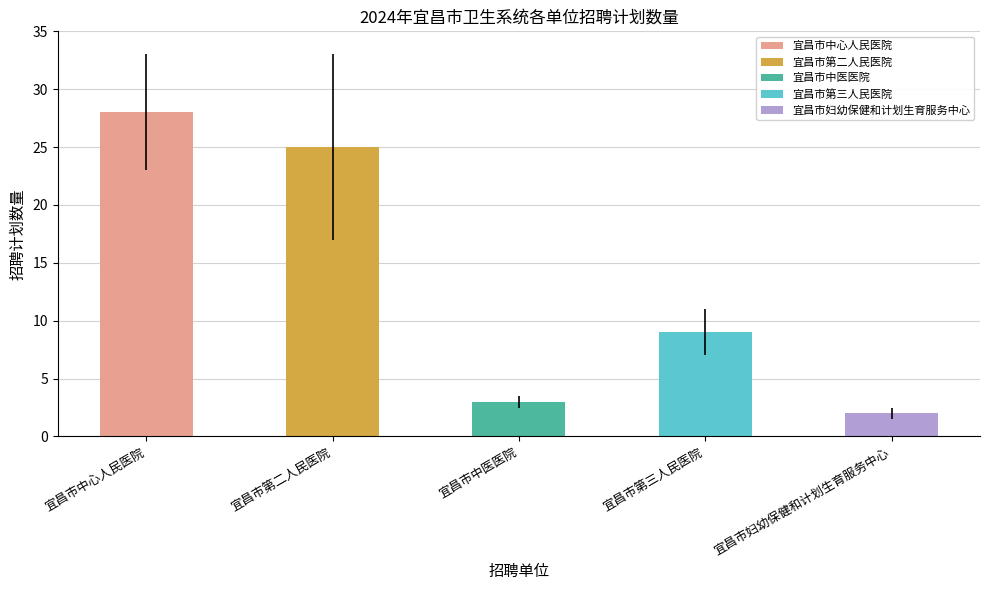

Rank the categories by value from highest to lowest.

宜昌市中心人民医院, 宜昌市第二人民医院, 宜昌市第三人民医院, 宜昌市中医医院, 宜昌市妇幼保健和计划生育服务中心